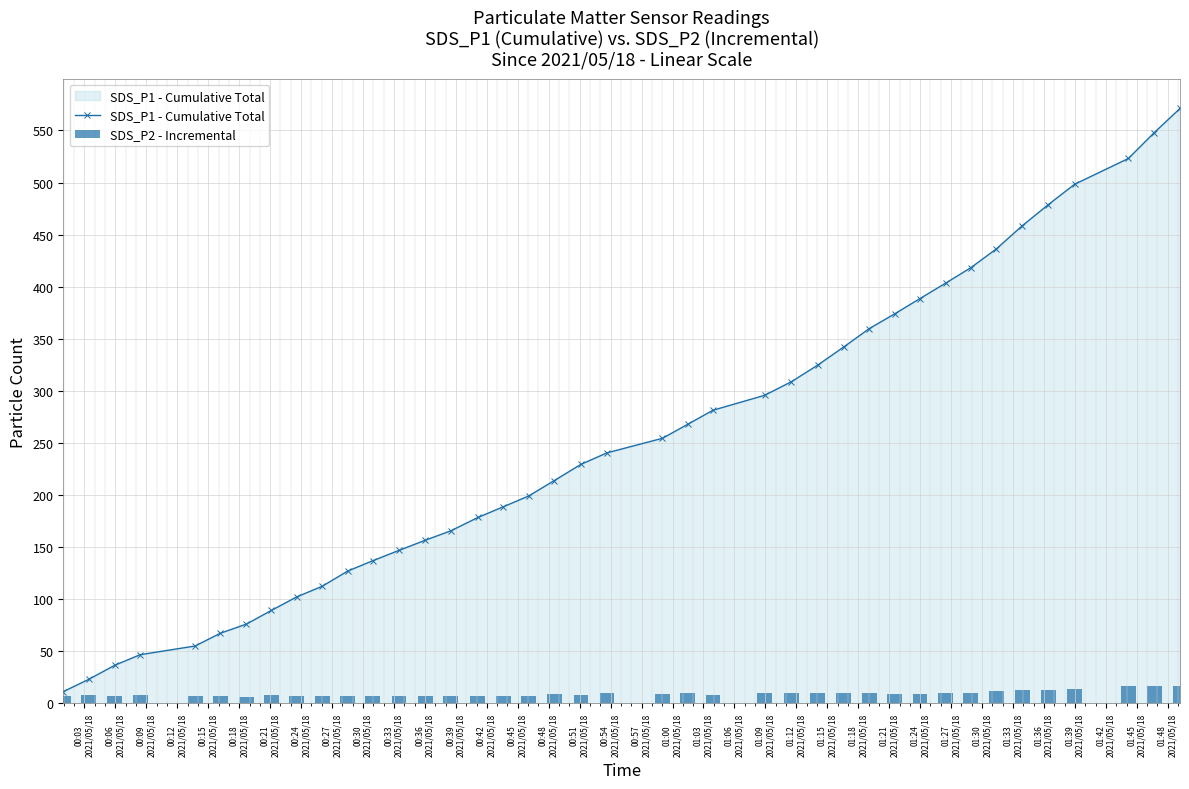

What is the value of the SDS_P1 - Cumulative Total point at the 8th from the left?

89.3